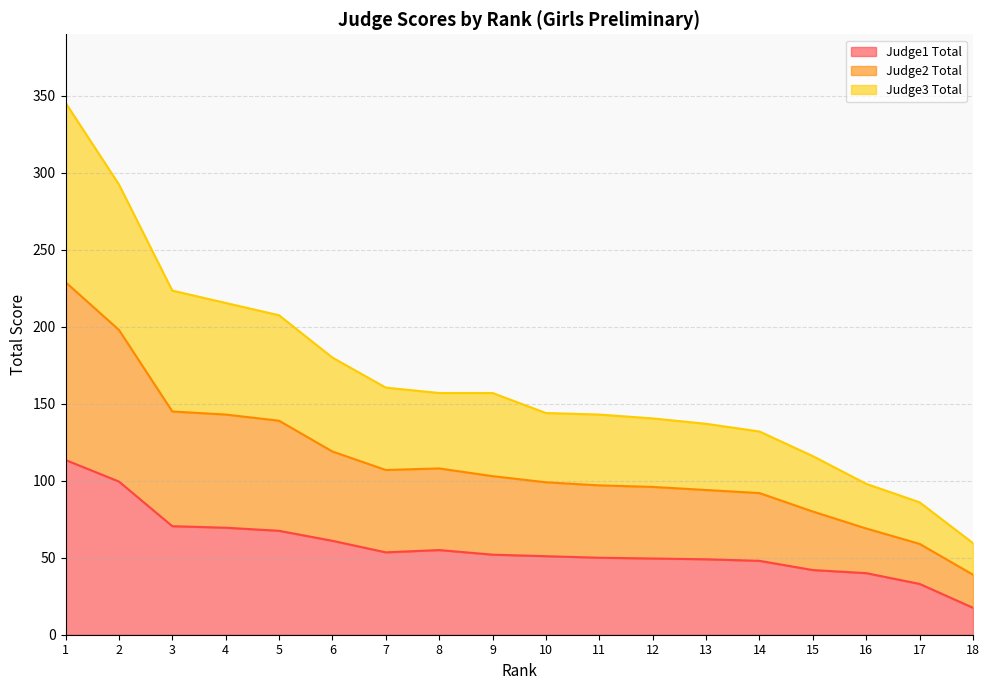

At how many categories does at least one series exceed 128?

14